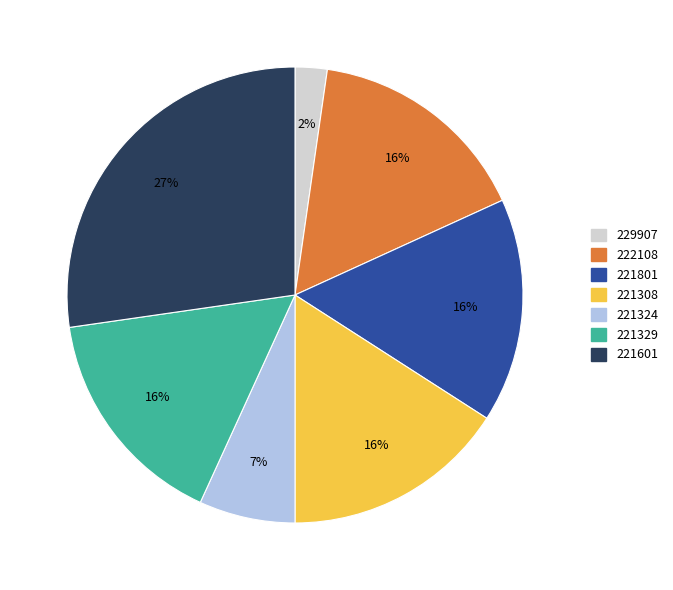

Which slice is the largest?

221601